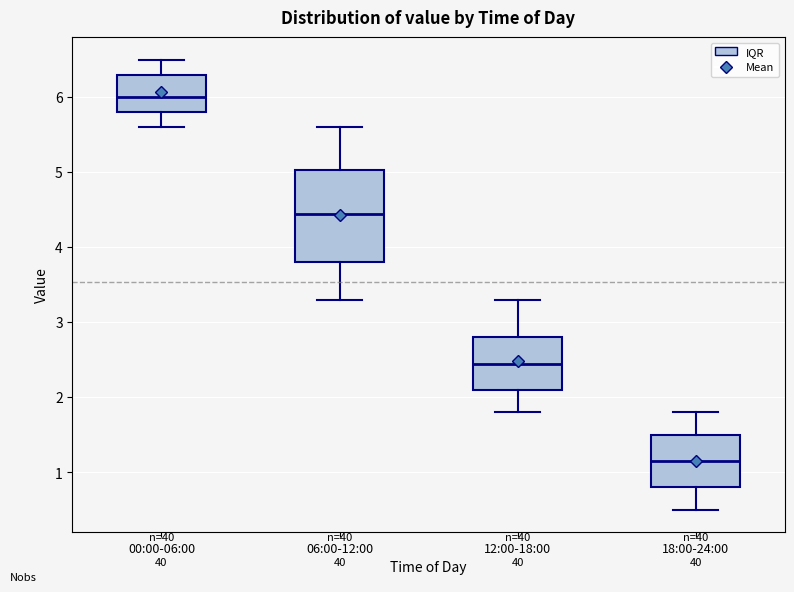

Which box has the highest median line?

00:00-06:00